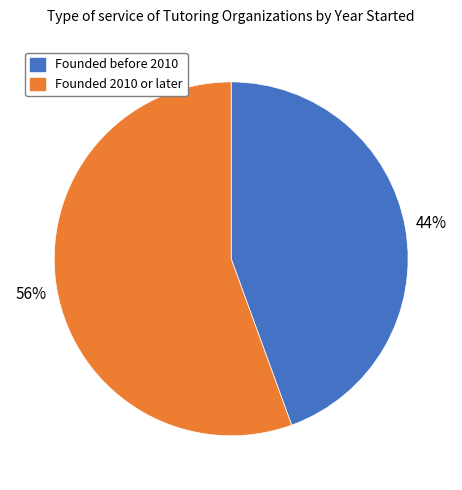

Do Founded before 2010 and Founded 2010 or later together represent more than half of the pie?

Yes